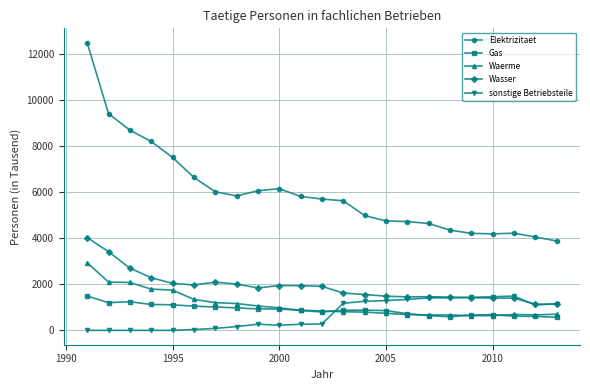

In Waerme, how many points are lower than both neighbors (excluding endpoints)?

3